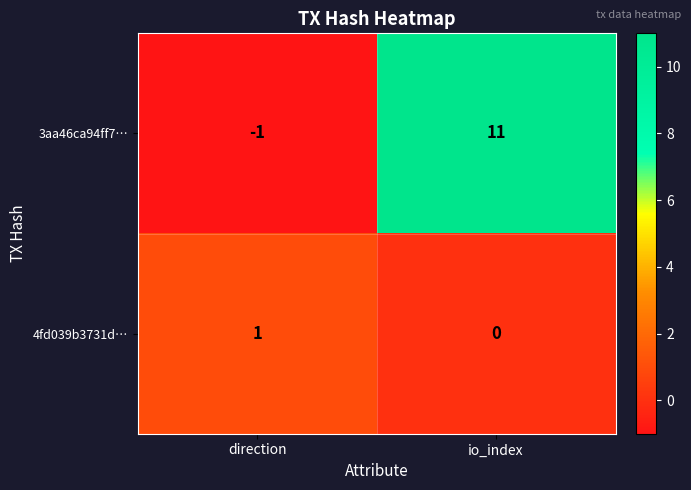

At direction, list the series in order from largest to smallest.

4fd039b3731d…, 3aa46ca94ff7…